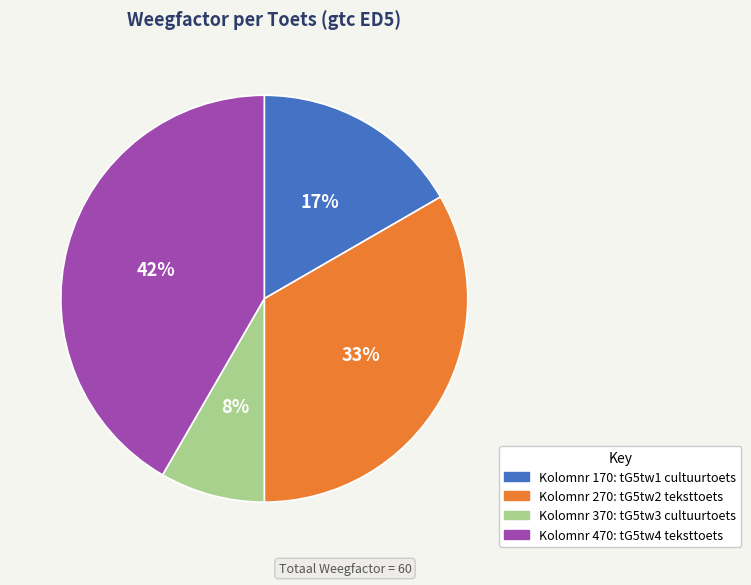

Does any single category account for the majority?

No